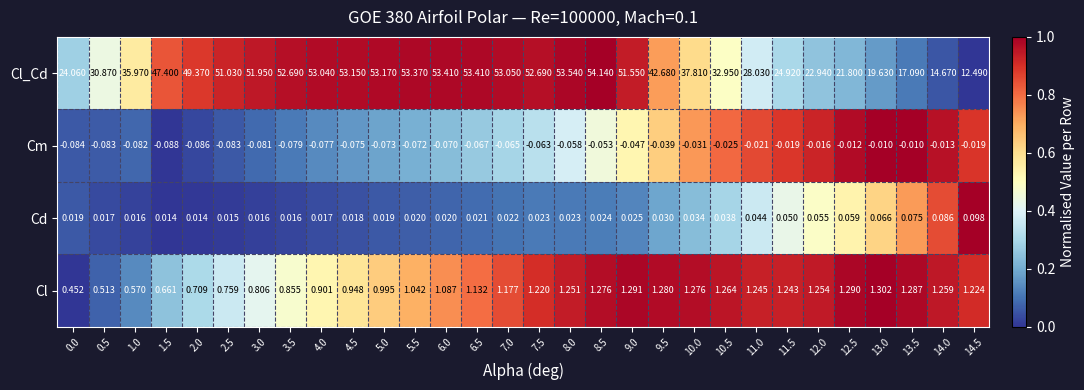

Which series has the largest range (max minus min)?

Cl_Cd